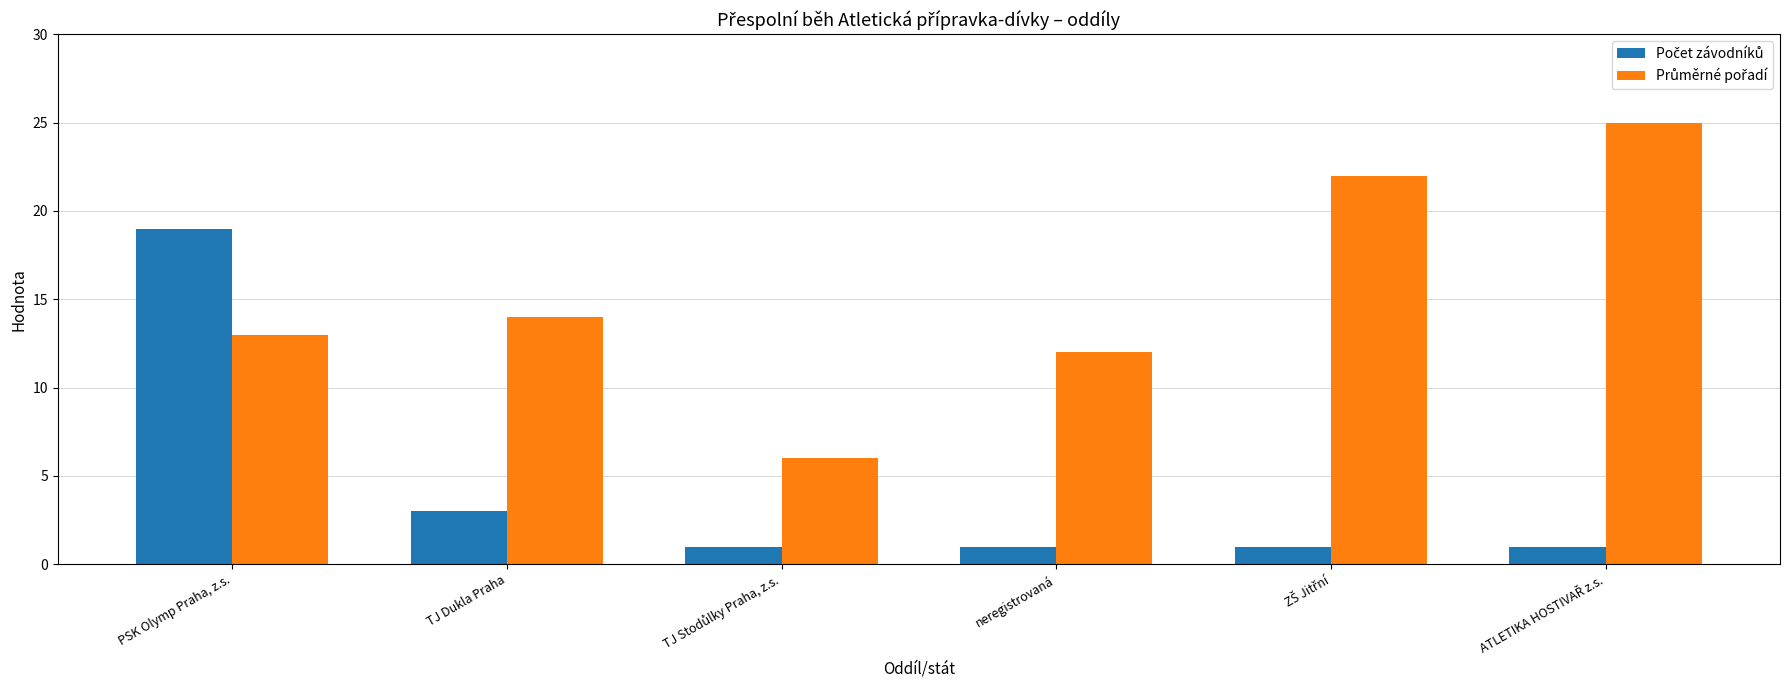

What is the difference between the highest and lowest values at neregistrovaná?

11